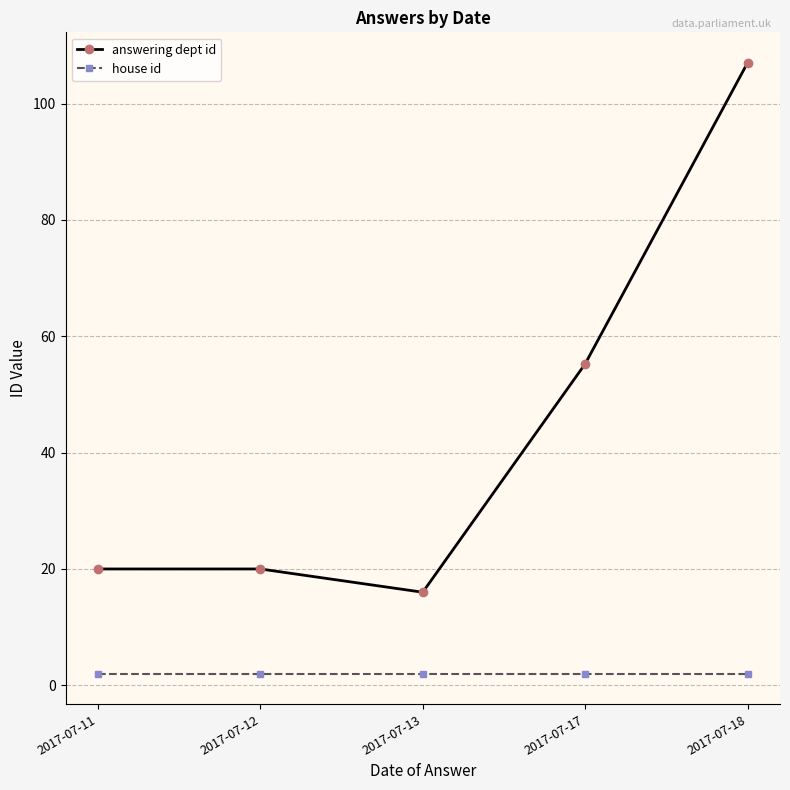

What is the value of the house id point at the 3rd from the left?

2.0